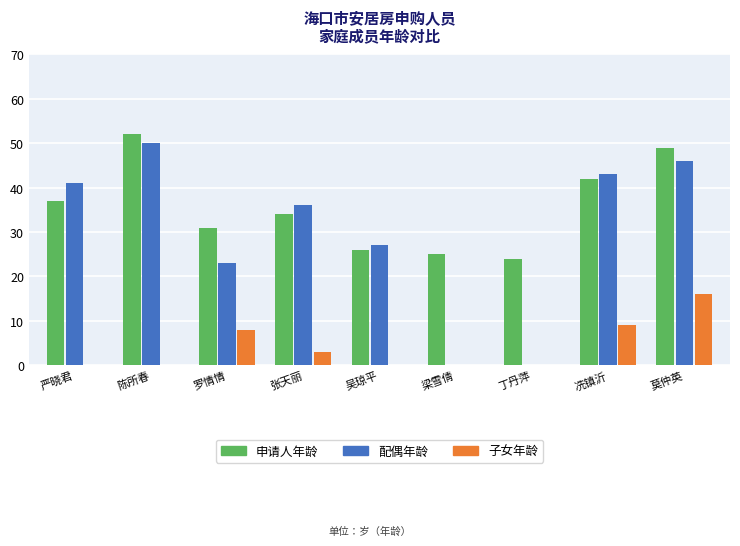

What is the maximum value shown in the chart?

52